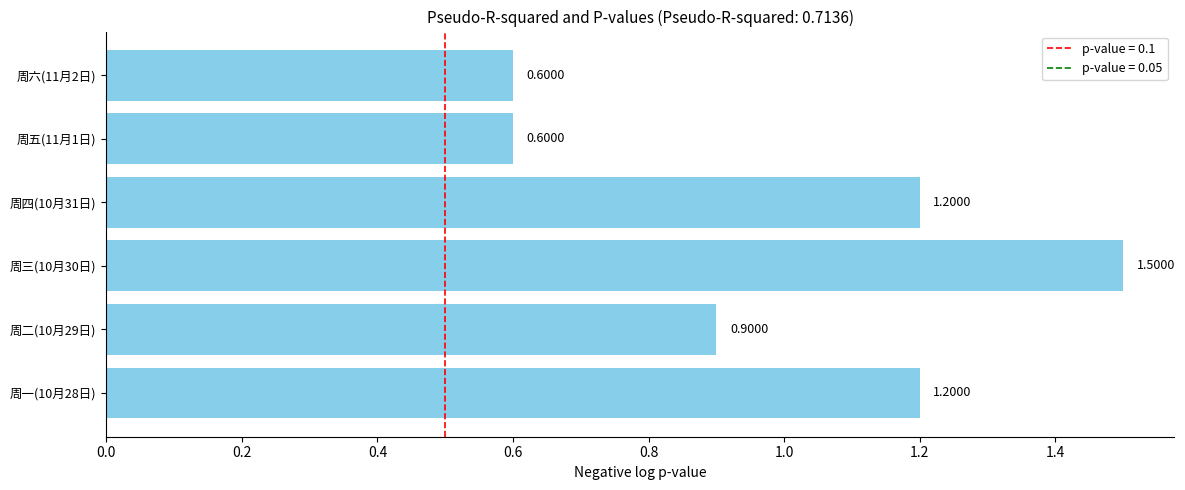

What is the difference between the maximum and minimum values?

0.9